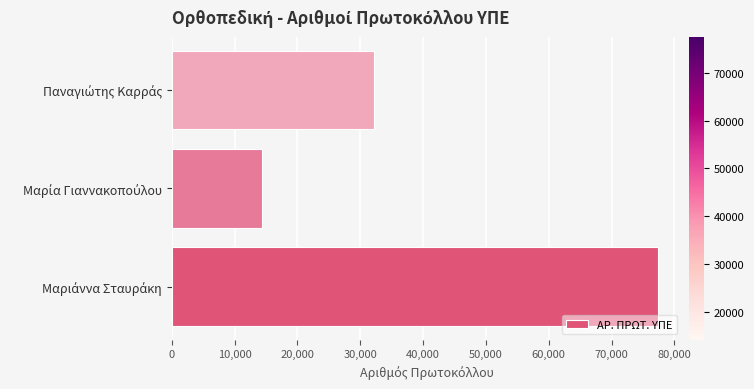

What is the average value?

41286